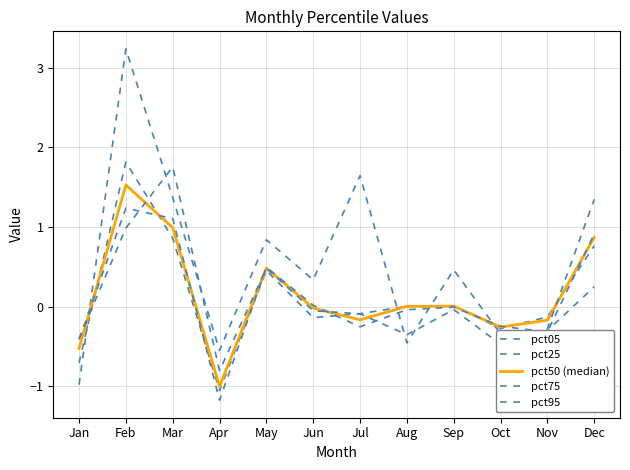

How many values in the pct05 series are below 0?

5